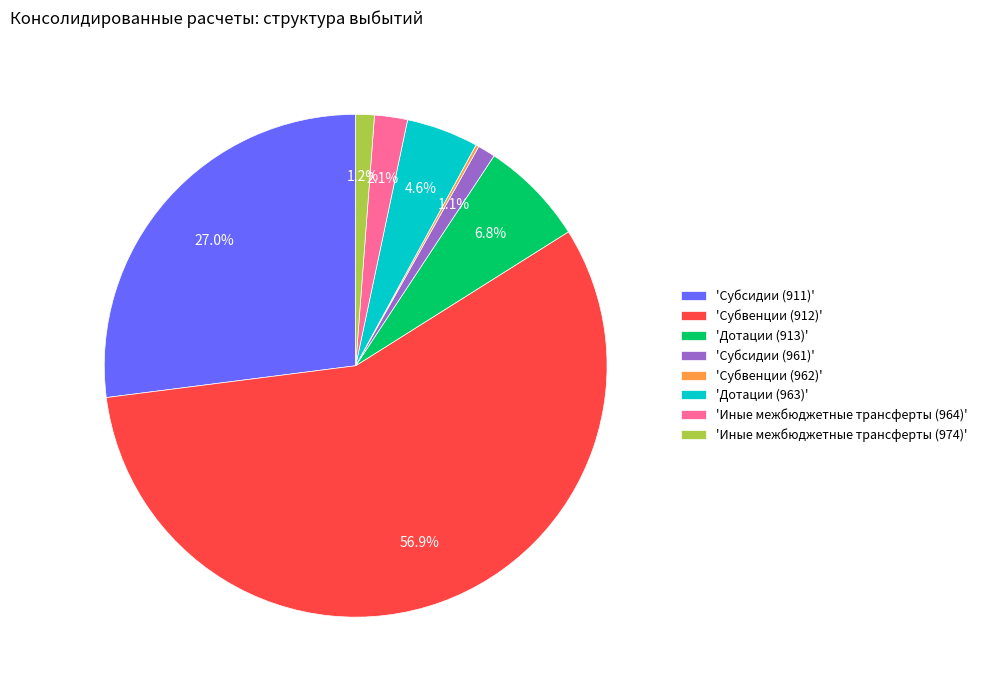

Which slice is the largest?

'Субвенции (912)'